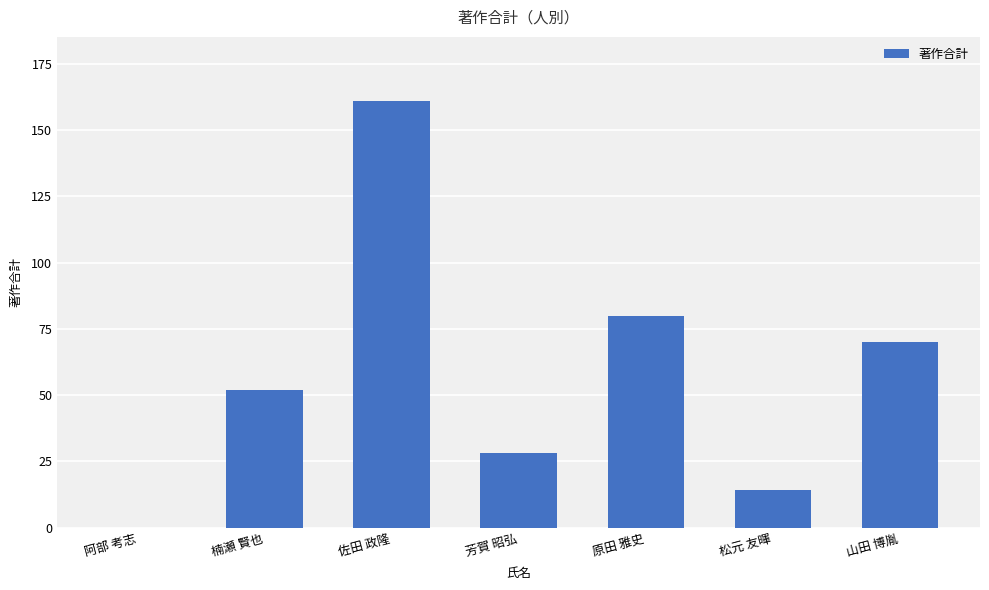

Which label corresponds to the largest value in the chart?

佐田 政隆